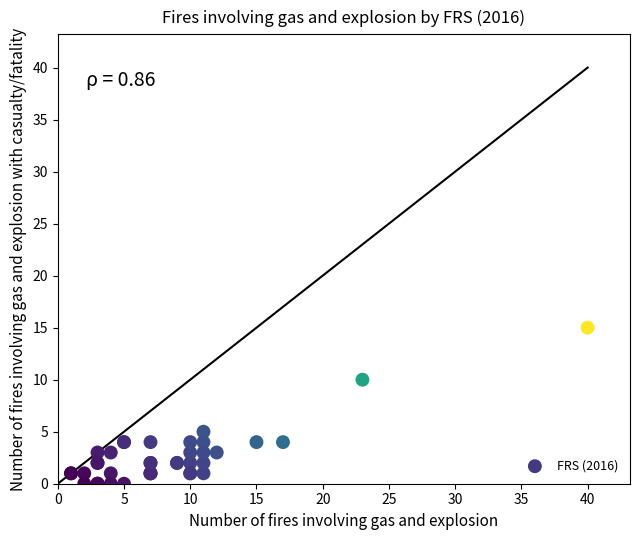

What Y value in the scatter plot is closest to 7?

5